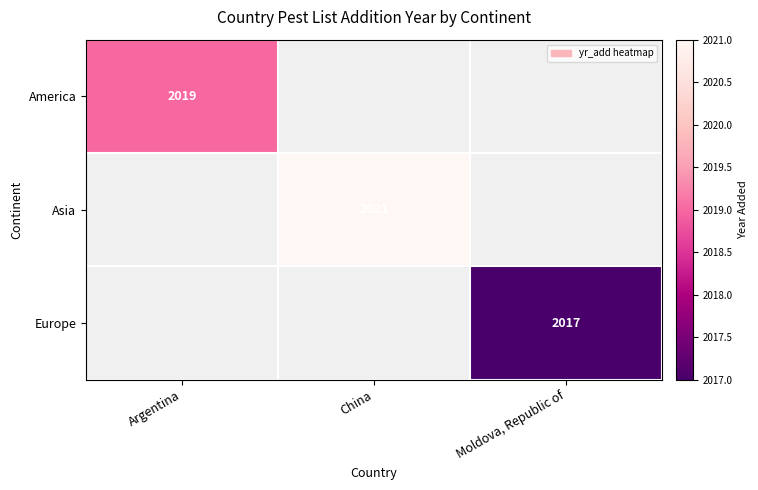

Is the value of Asia at China greater than the value of Europe at Moldova, Republic of?

Yes